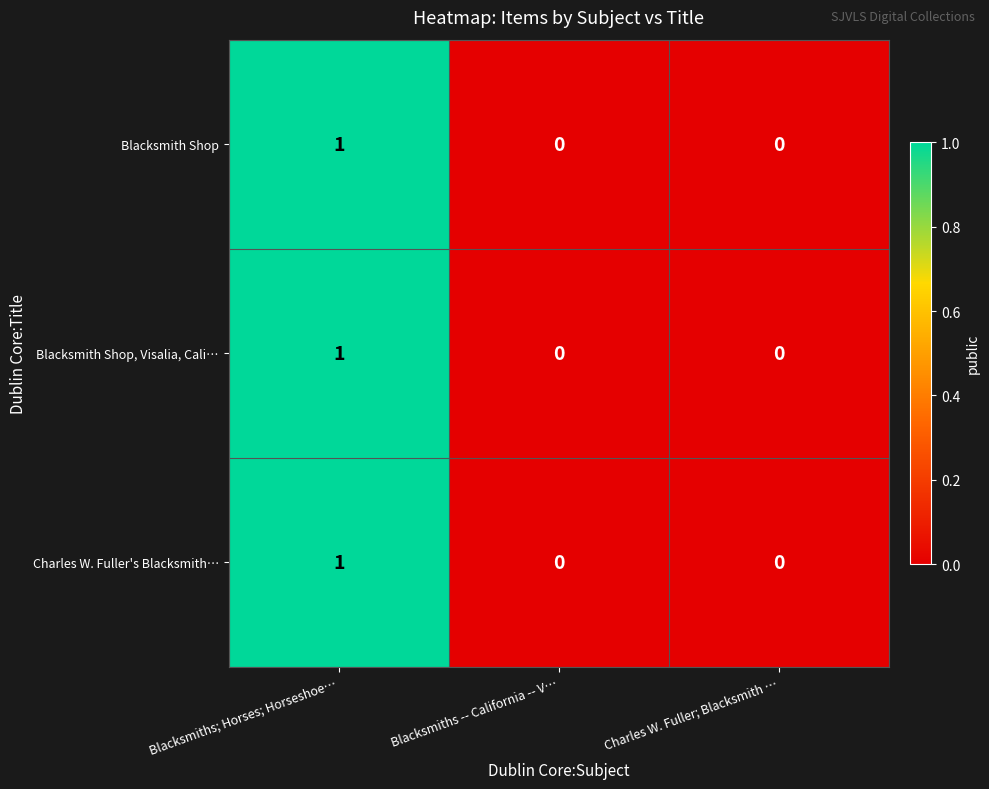

What is the total value across all series at Blacksmiths; Horses; Horseshoe…?

3